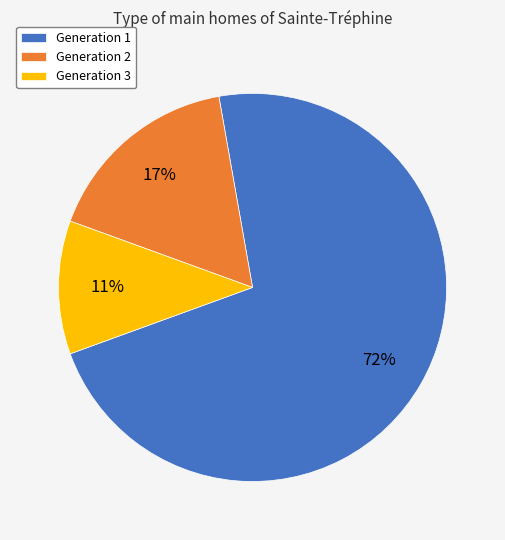

The Generation 1 slice represents 81% of the pie. True or false?

False